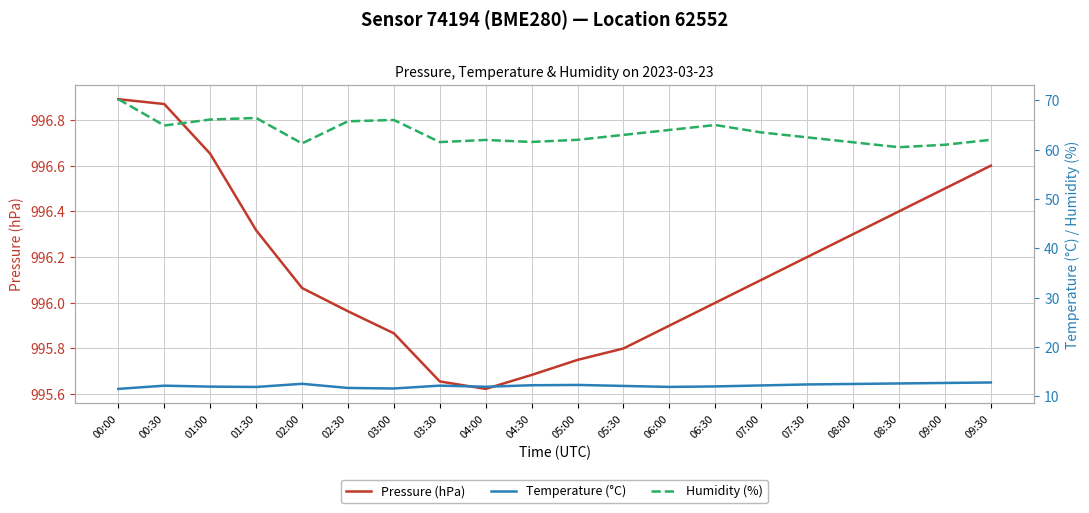

What is the difference between the maximum and minimum values in the Temperature (°C) series?

1.3